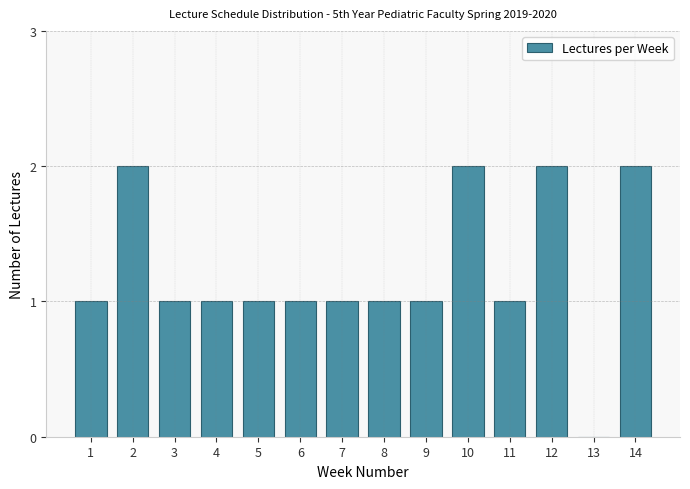

Reading left to right, extract all data points from this chart.

1=1	2=2	3=1	4=1	5=1	6=1	7=1	8=1	9=1	10=2	11=1	12=2	13=0	14=2